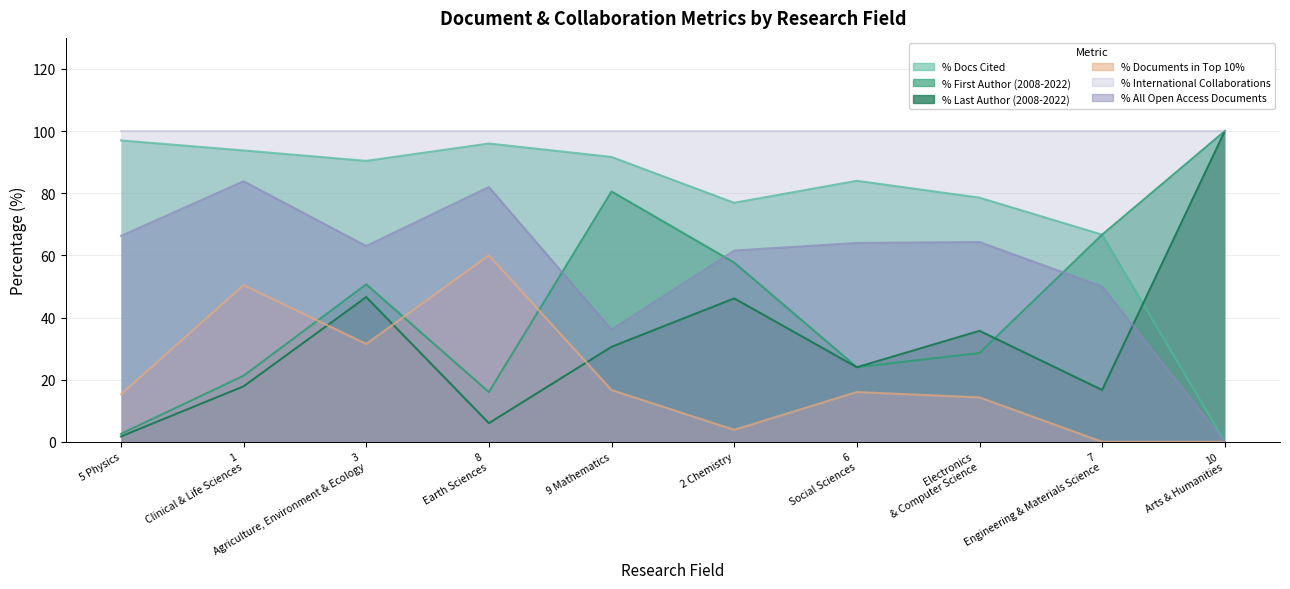

What is the maximum value shown in the chart?

100.0